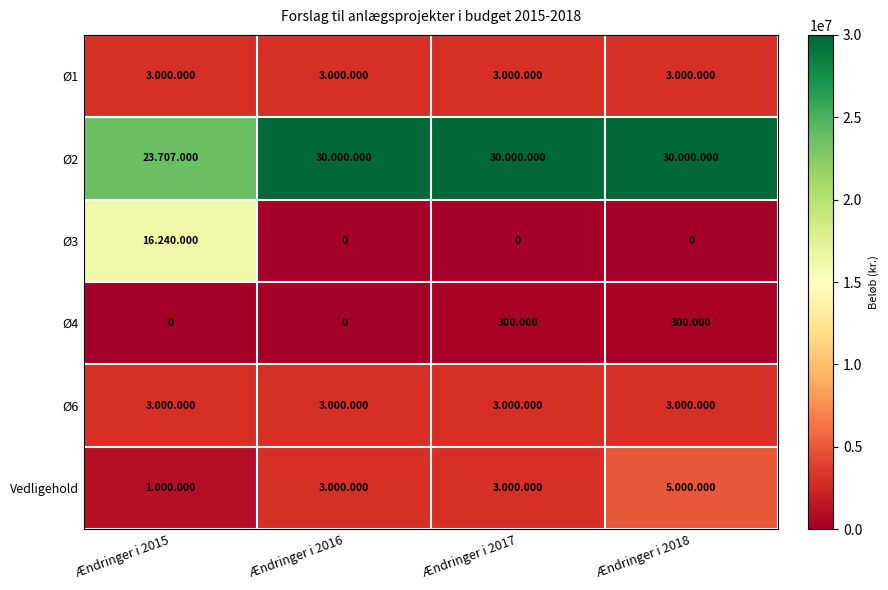

What is the spread (max minus min) of values at Ændringer i 2016?

30000000